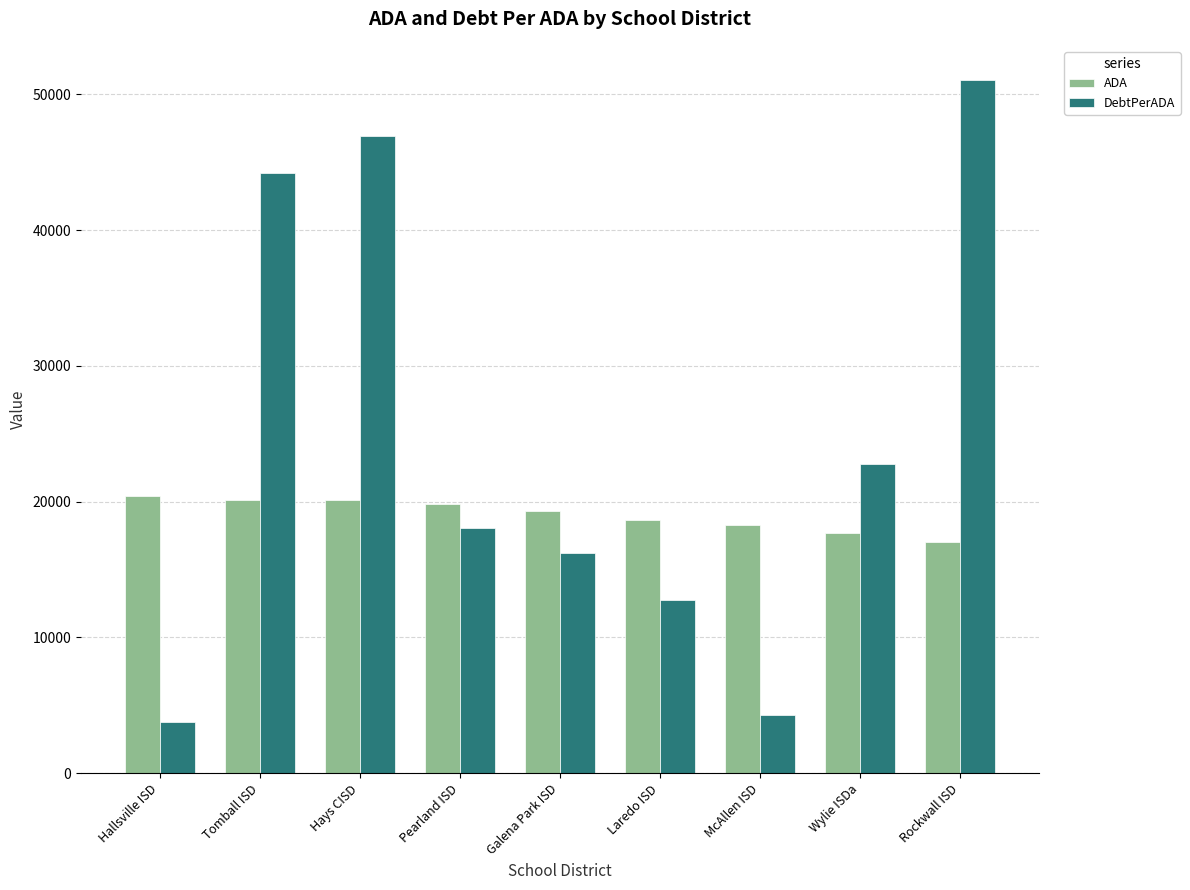

What position from the left is Wylie ISDa?

8